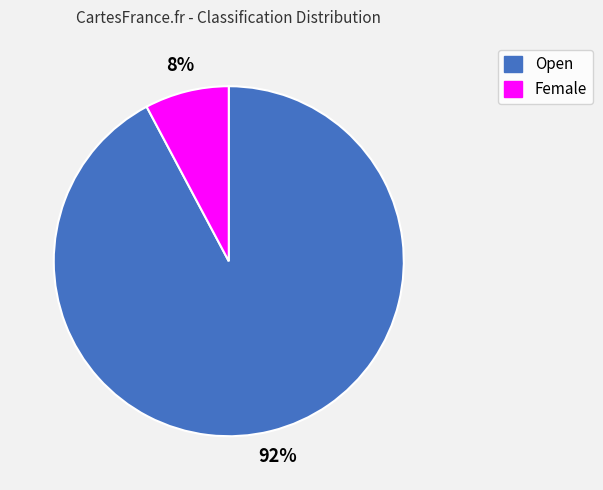

The Female slice represents 8% of the pie. True or false?

True